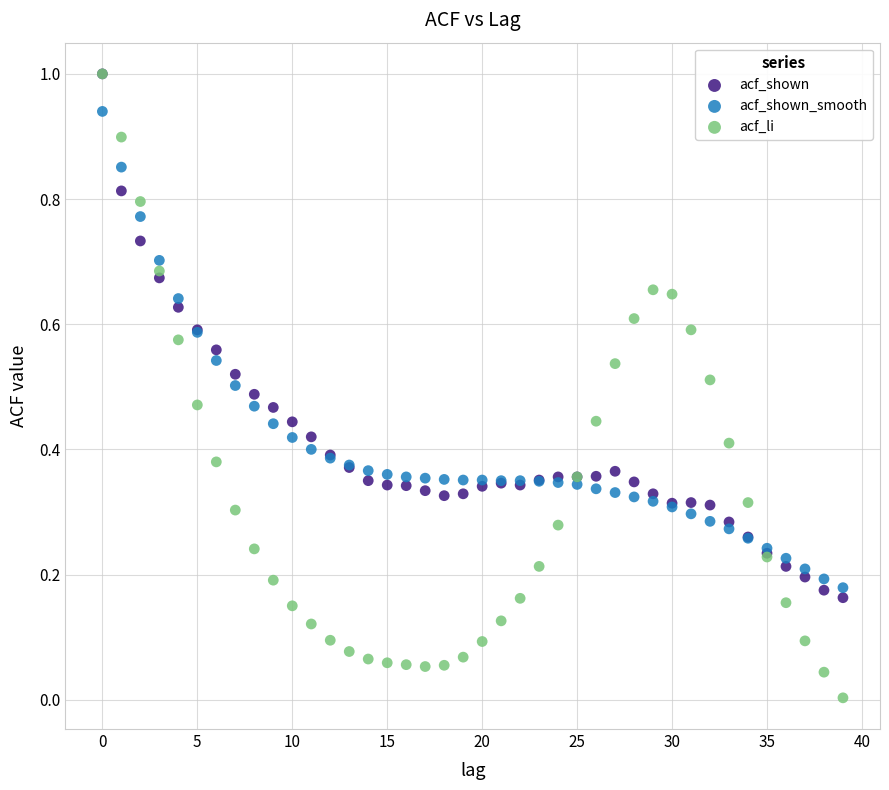

Which series has the widest spread of Y values?

acf_li